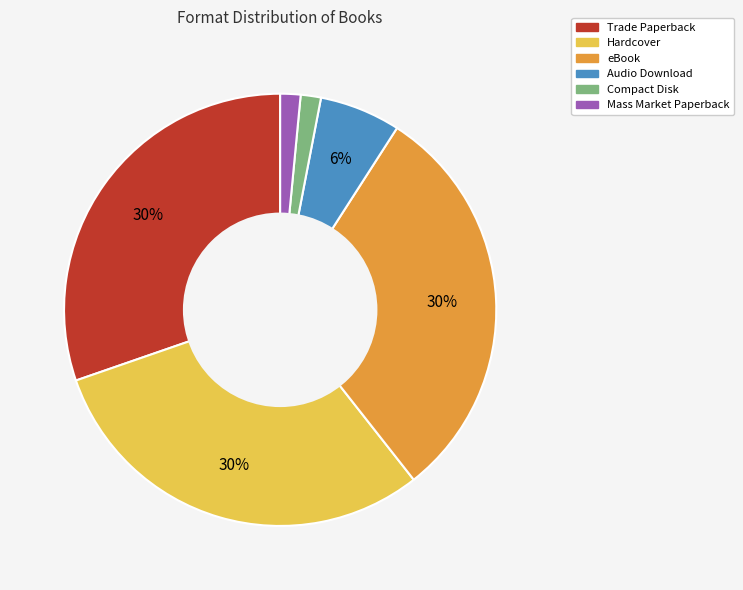

To the nearest percent, what is the combined percentage of Audio Download and Hardcover?

36%